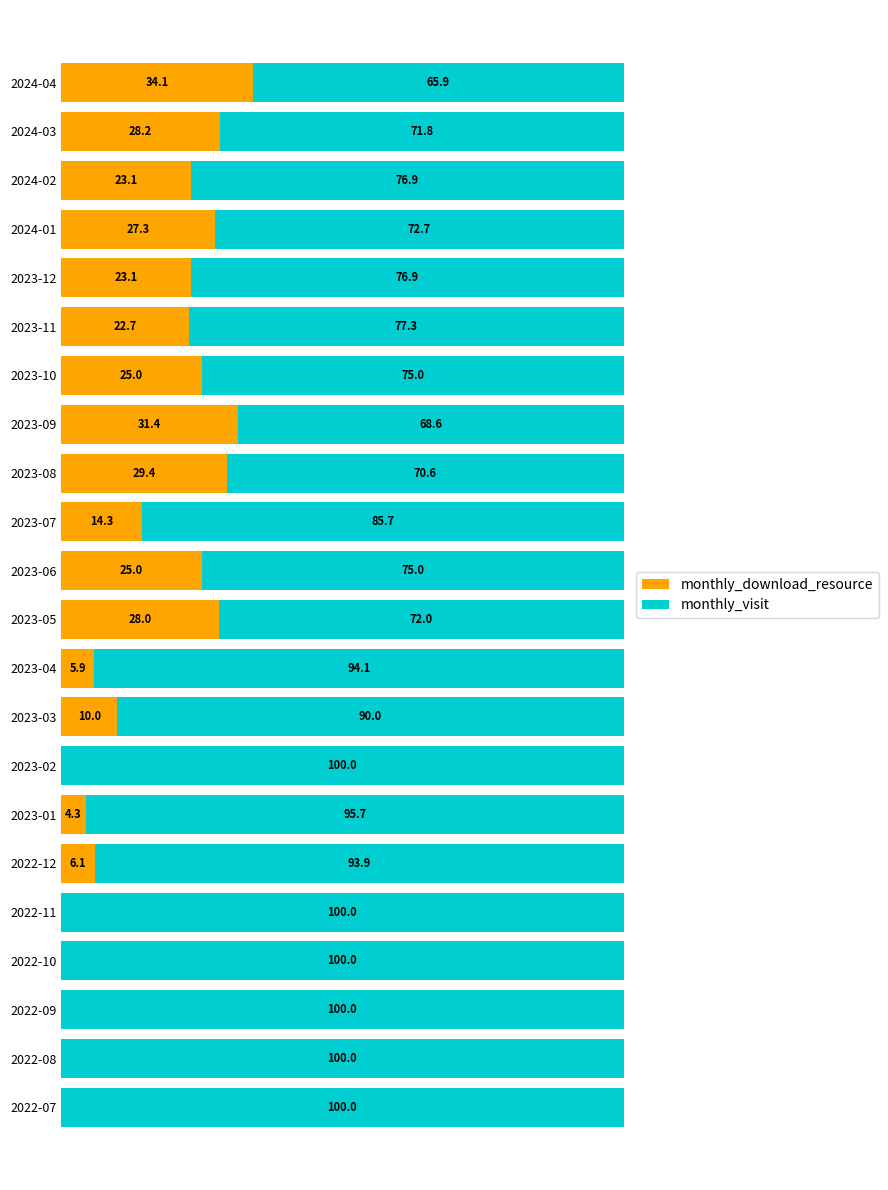

At which label does monthly_download_resource reach its peak?

2024-04